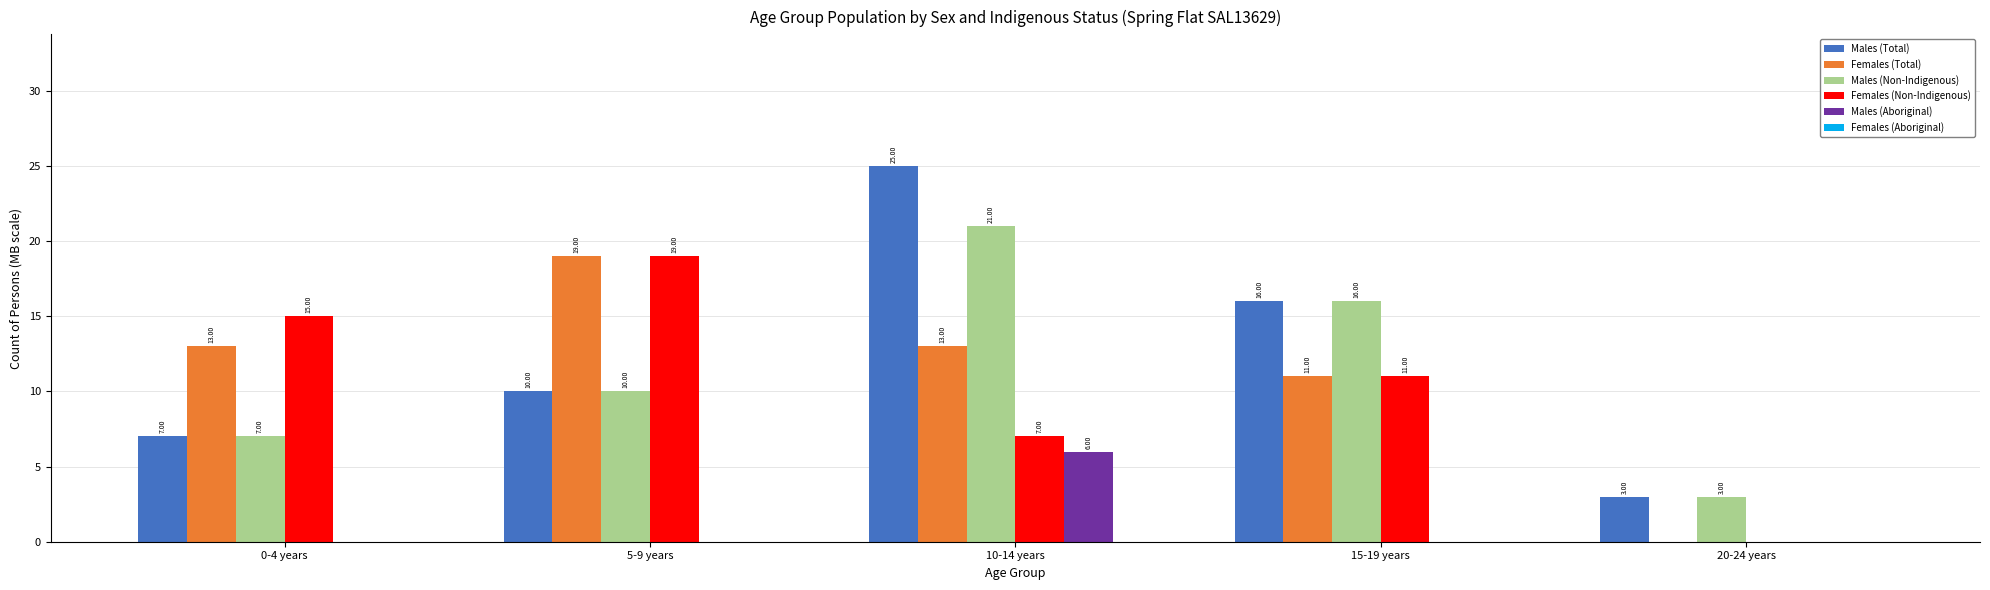

What is the sum of all Females (Non-Indigenous) values?

52